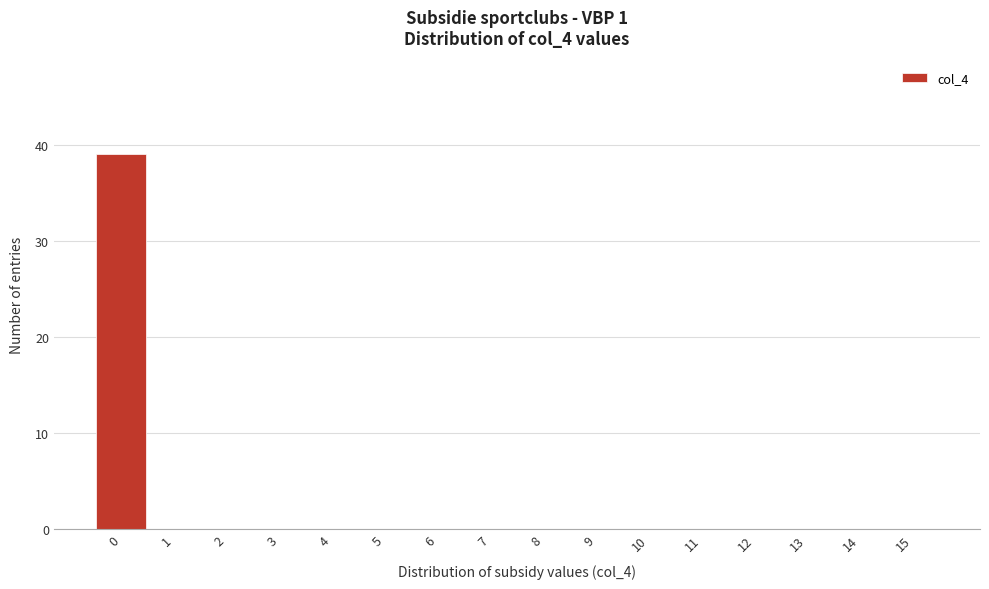

Reading left to right, list every bar in this chart as the range it spans on the x-axis followed by its height. The values are not printed on the chart, so give them approximately, as read against the axis.

-0.5 to 0.5: 39
0.5 to 1.5: 0
1.5 to 2.5: 0
2.5 to 3.5: 0
3.5 to 4.5: 0
4.5 to 5.5: 0
5.5 to 6.5: 0
6.5 to 7.5: 0
7.5 to 8.5: 0
8.5 to 9.5: 0
9.5 to 10.5: 0
10.5 to 11.5: 0
11.5 to 12.5: 0
12.5 to 13.5: 0
13.5 to 14.5: 0
14.5 to 15.5: 0